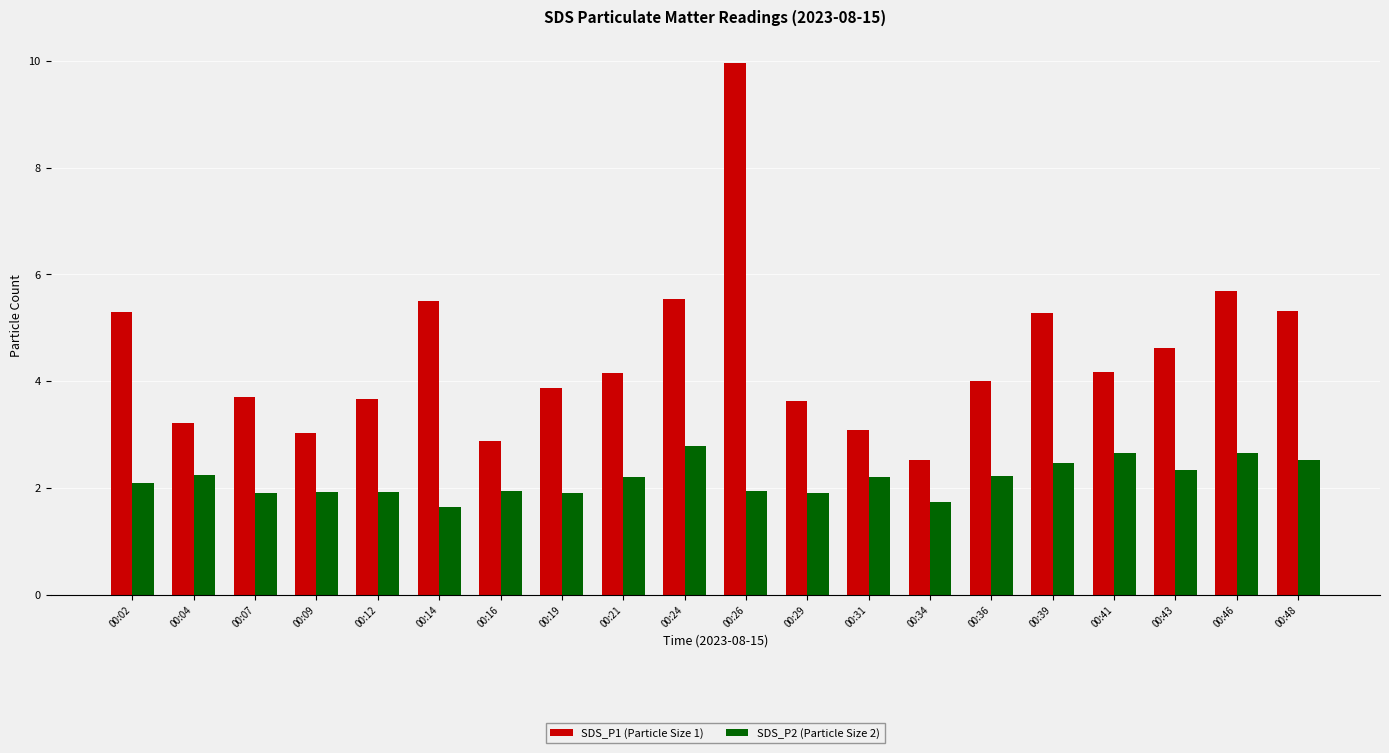

How many groups of bars are there?

20